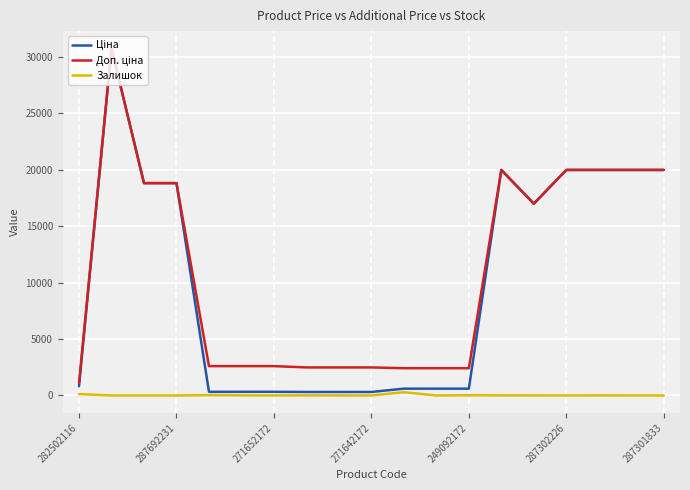

Does the chart display data point markers on the line(s)?

No